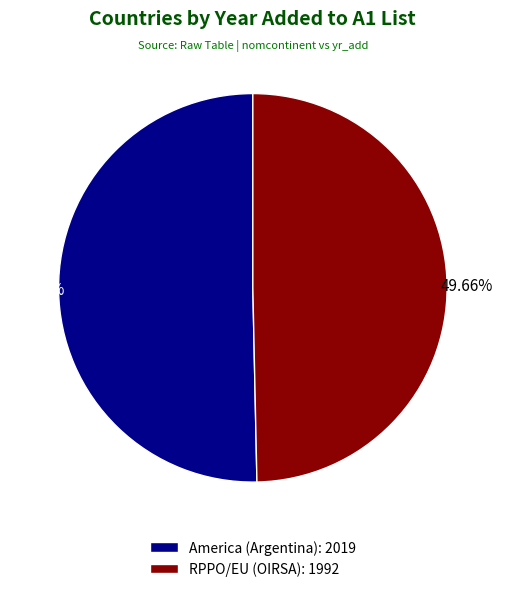

Combined, what portion of the pie is America (Argentina) and RPPO/EU (OIRSA)?

100.0%